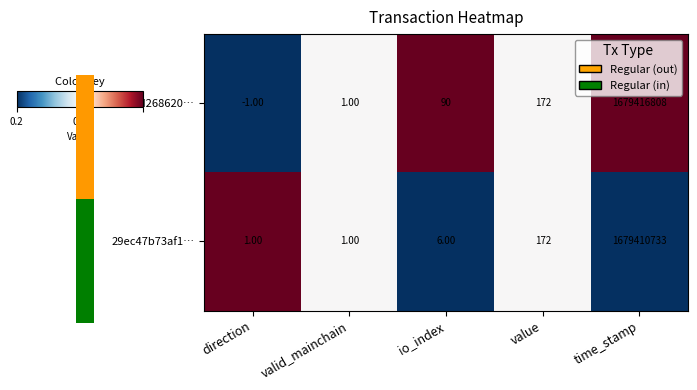

Which category has the lowest value across all series?

direction